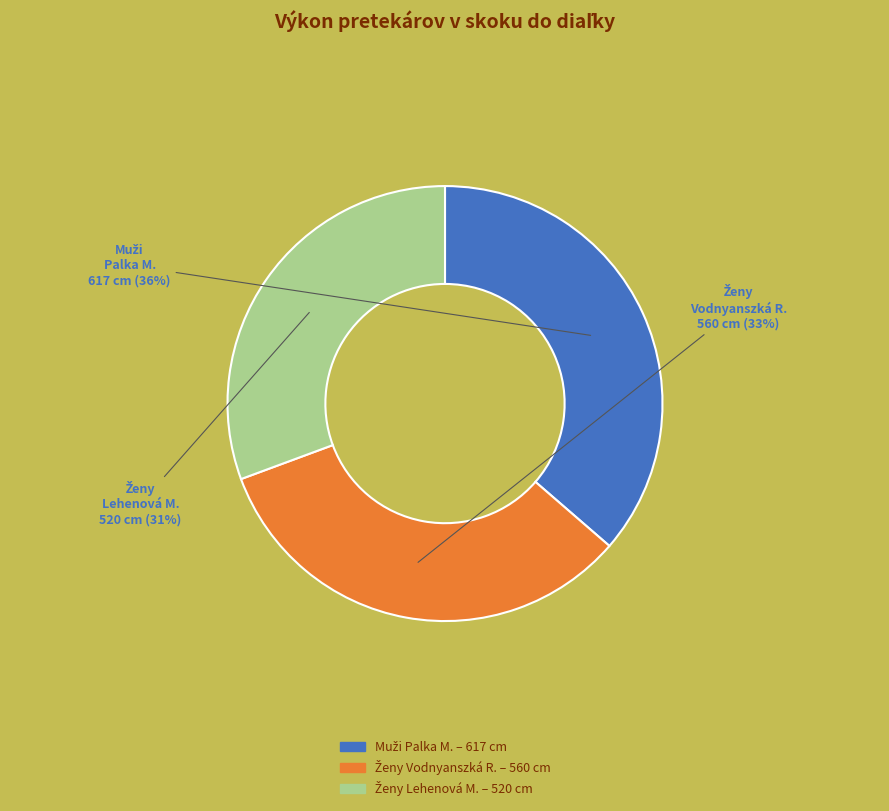

To the nearest percent, what is the average slice percentage?

33%